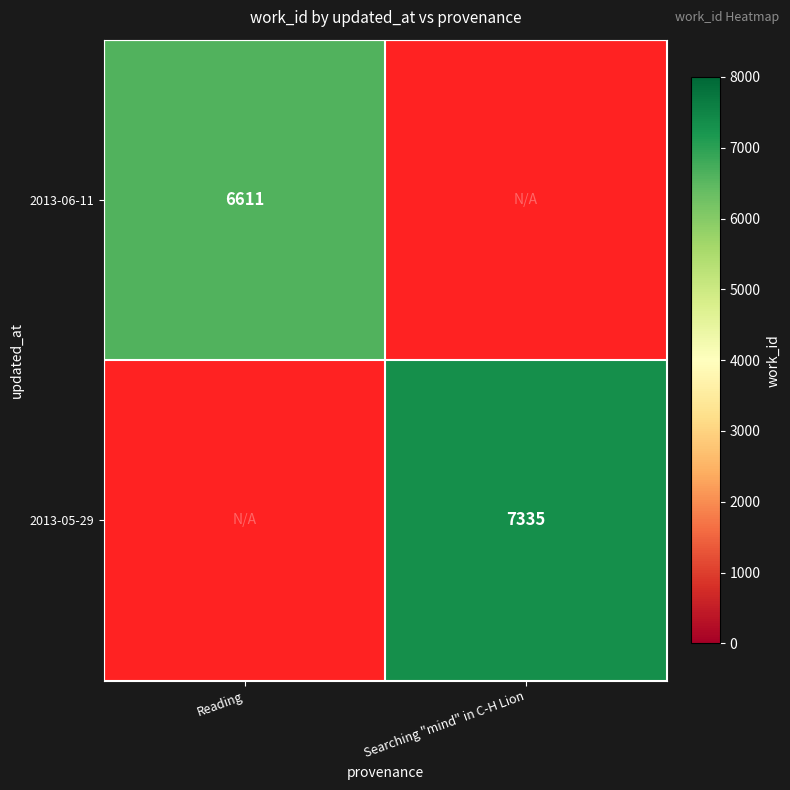

Is it true that 2013-06-11 equals 6611 at Reading?

True